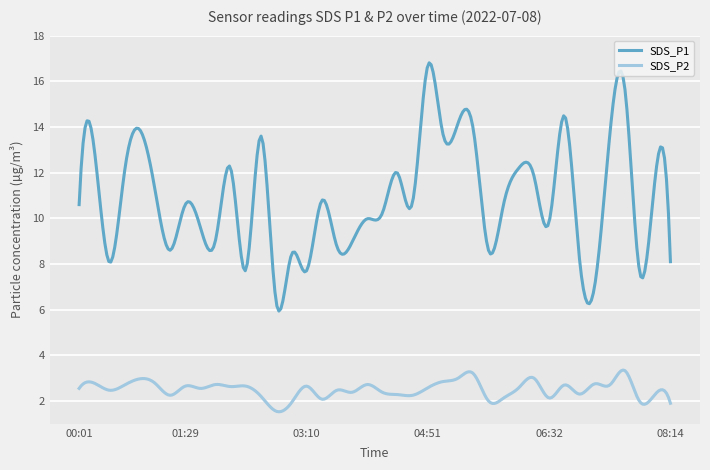

True or false: SDS_P1 and SDS_P2 cross at least once.

False